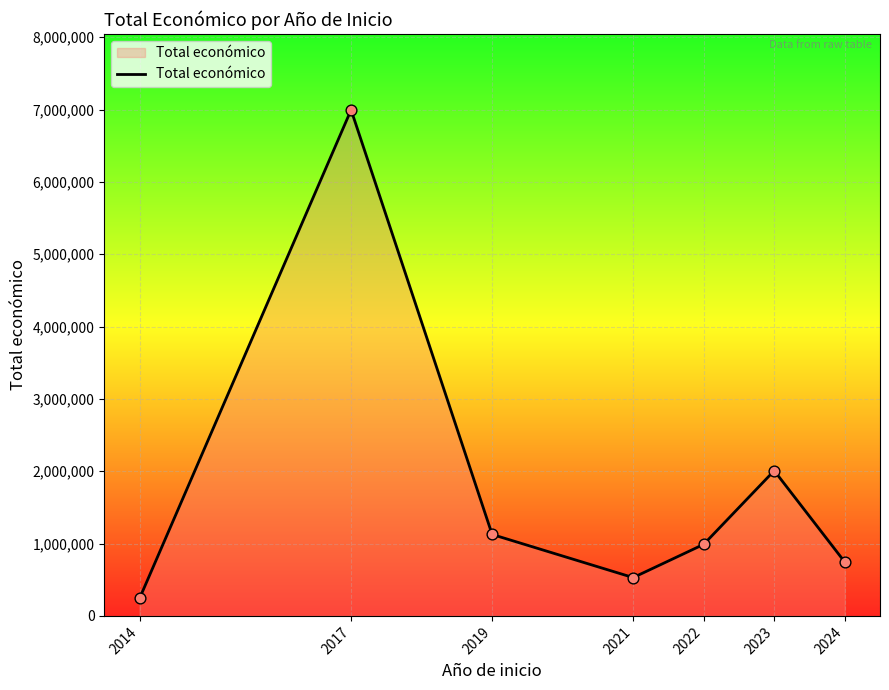

Between 2023 and 2019, which is larger?

2023